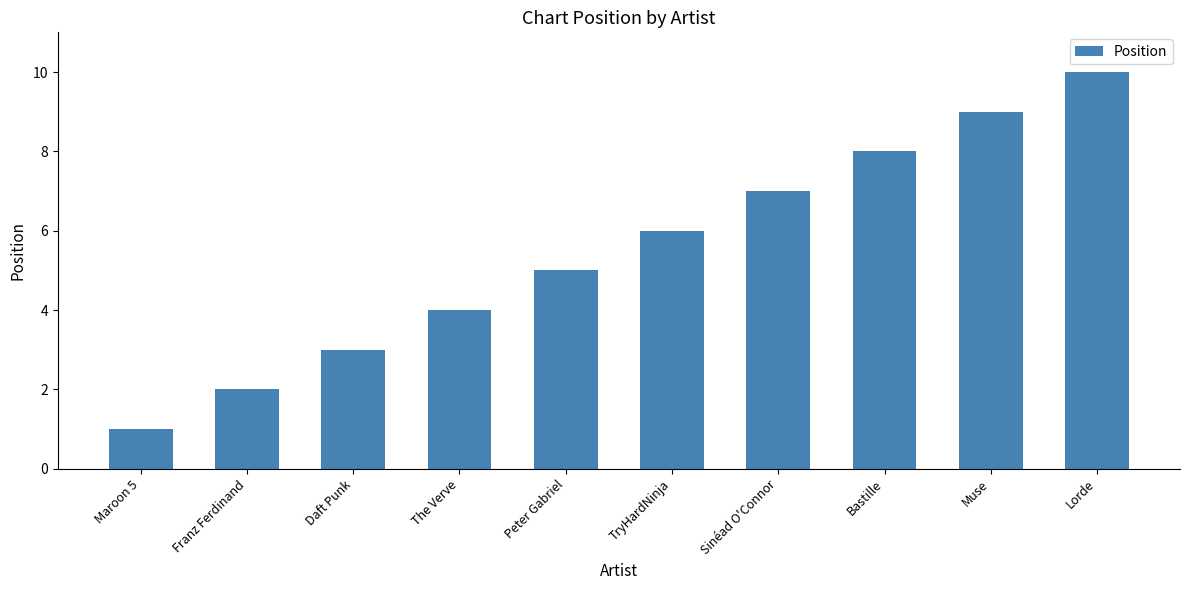

At which category does the chart reach its minimum across all series?

Maroon 5